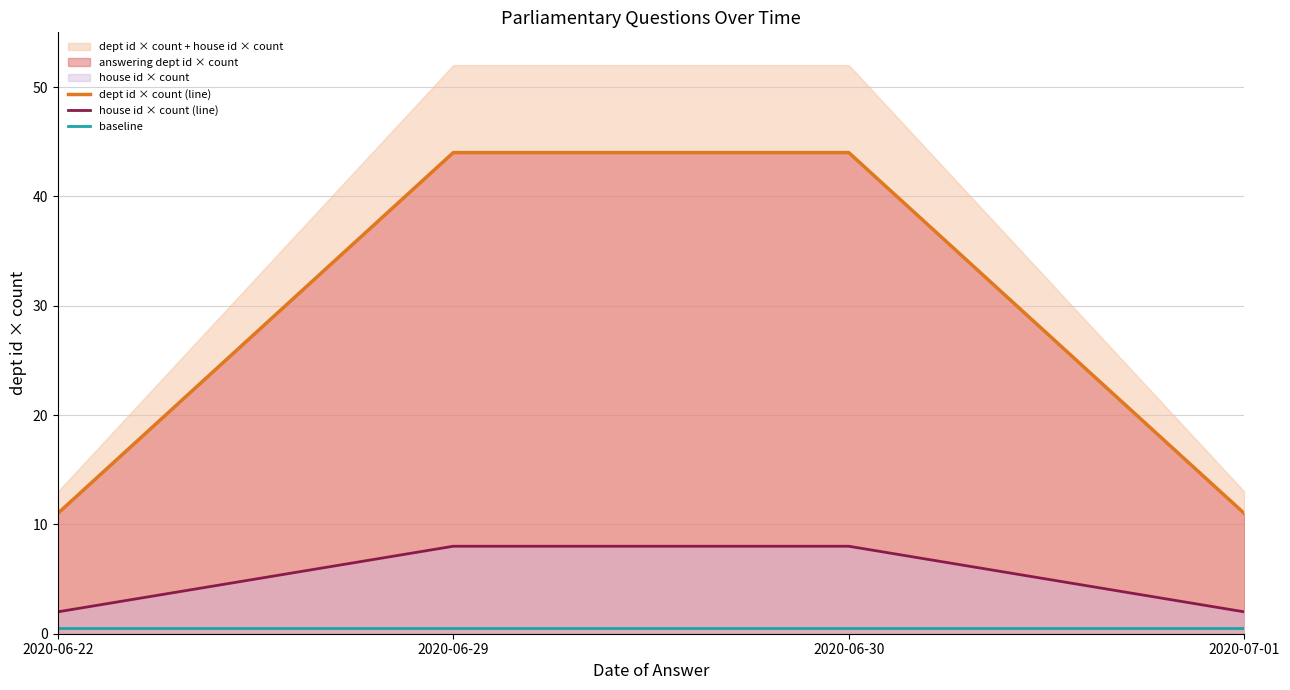

Which series has the largest total across all categories?

dept id × count (line)